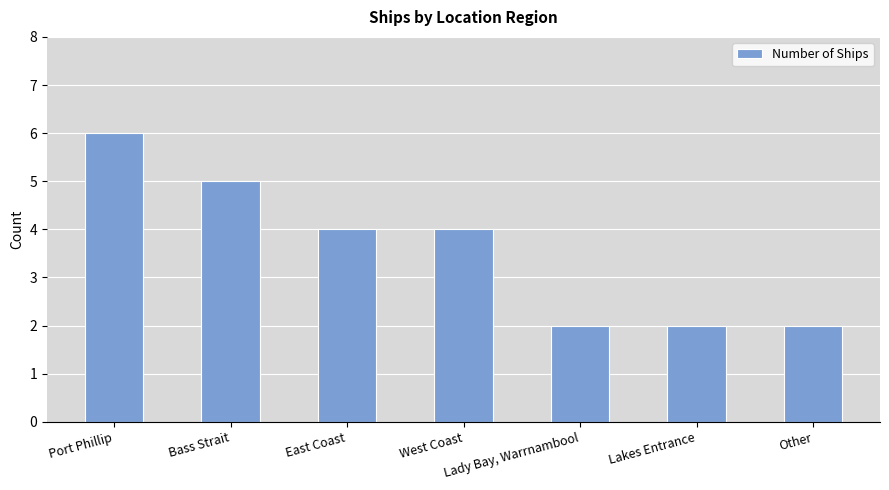

How many series are shown in this chart?

1